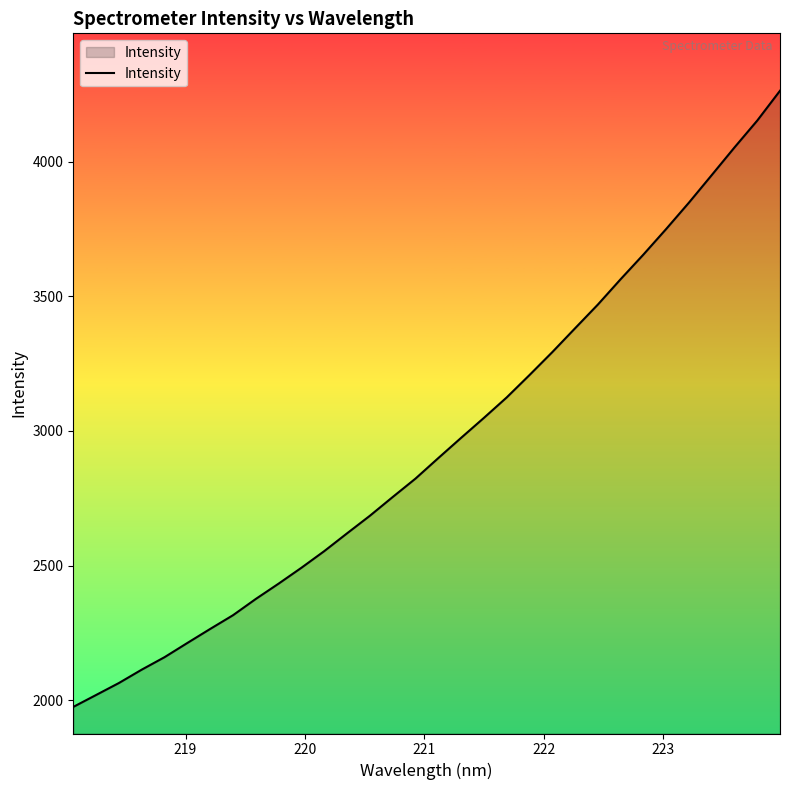

What is the greatest value displayed?

4263.7